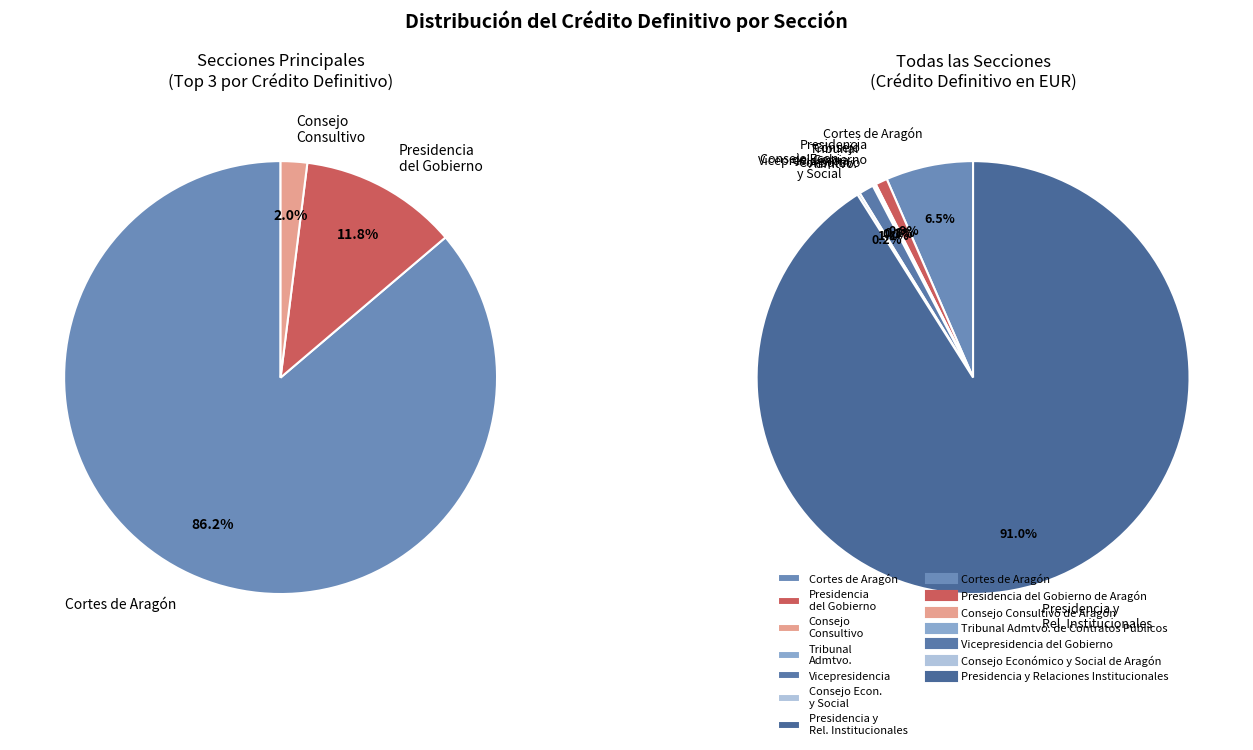

The Consejo Económico y Social de Aragón slice represents 5% of the pie. True or false?

False